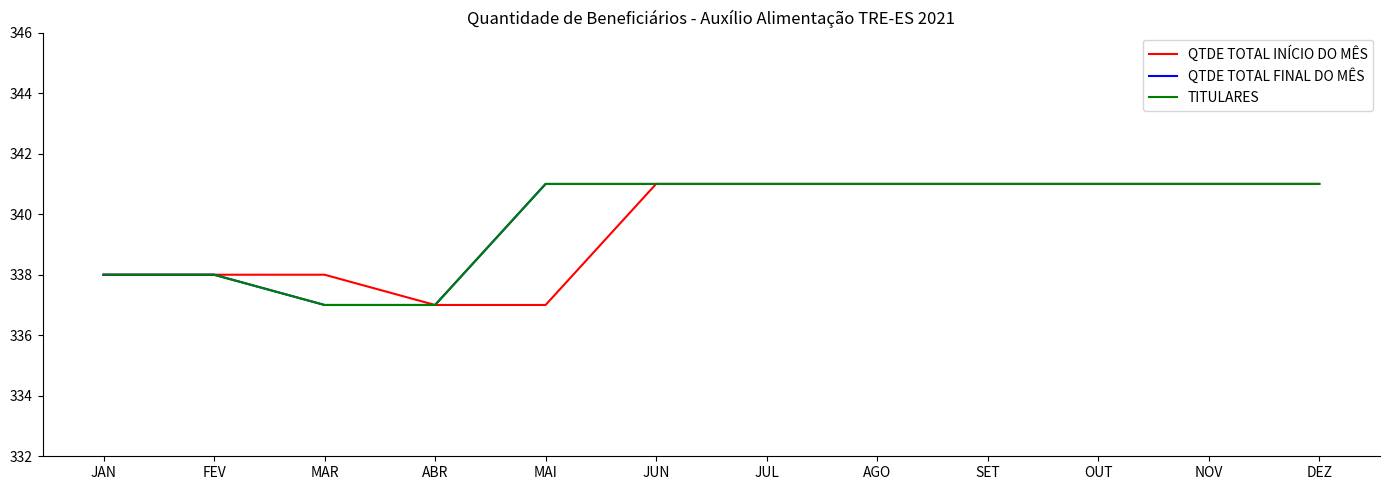

Reading left to right, list all the values displayed in this chart.

QTDE TOTAL INÍCIO DO MÊS: JAN=338	FEV=338	MAR=338	ABR=337	MAI=337	JUN=341	JUL=341	AGO=341	SET=341	OUT=341	NOV=341	DEZ=341
QTDE TOTAL FINAL DO MÊS: JAN=338	FEV=338	MAR=337	ABR=337	MAI=341	JUN=341	JUL=341	AGO=341	SET=341	OUT=341	NOV=341	DEZ=341
TITULARES: JAN=338	FEV=338	MAR=337	ABR=337	MAI=341	JUN=341	JUL=341	AGO=341	SET=341	OUT=341	NOV=341	DEZ=341